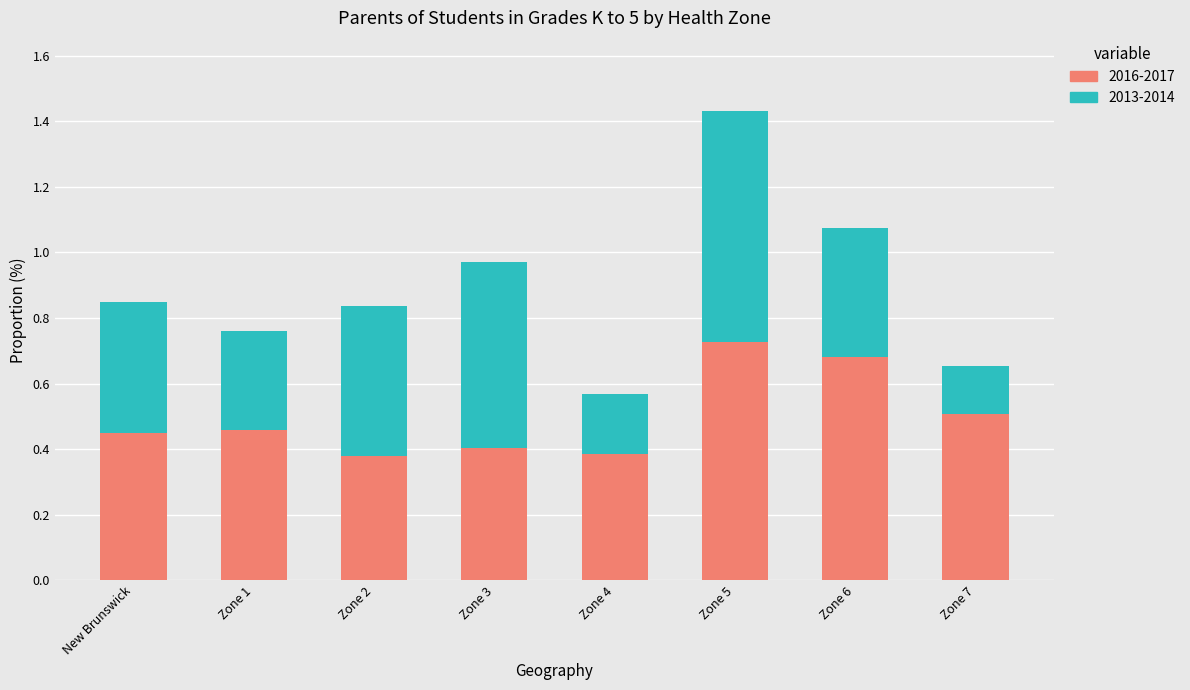

How many 2016-2017 values are between 0 and 1?

8